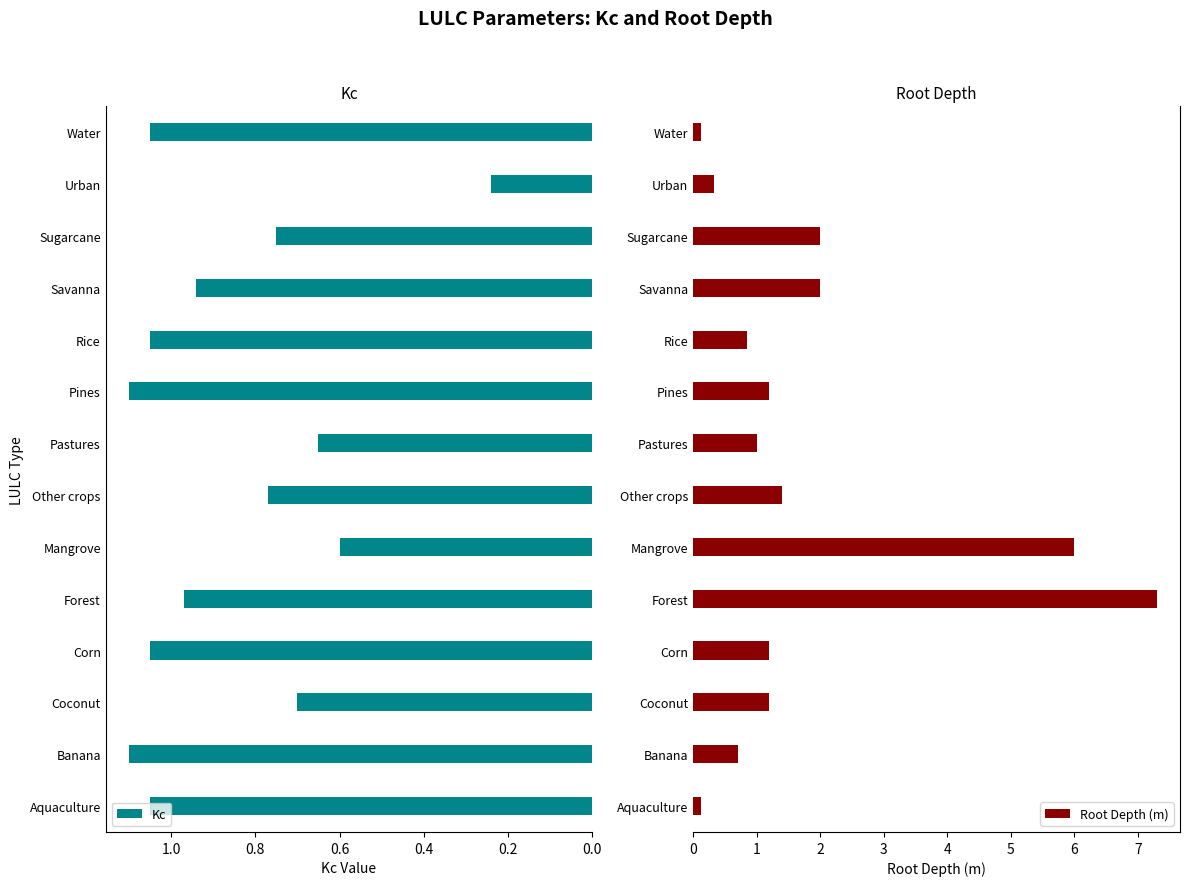

Rank the series by their average value, from lowest to highest.

Kc, Root Depth (m)